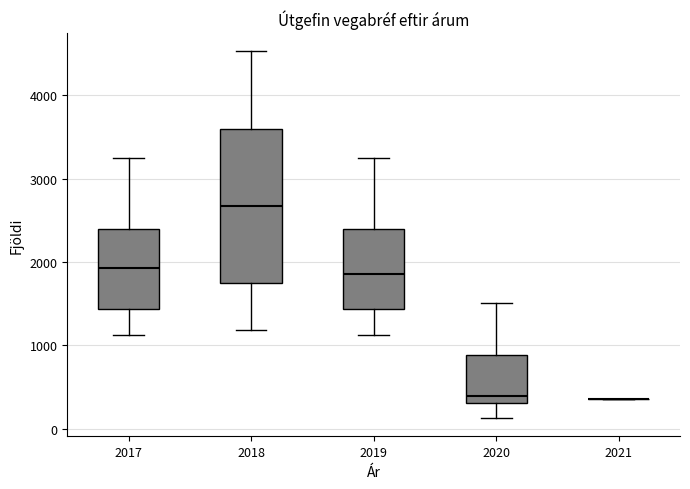

Where is the upper edge of the box at x = 2017 on the y-axis? The values are not printed on the chart, so give them approximately, as read against the axis.

2400